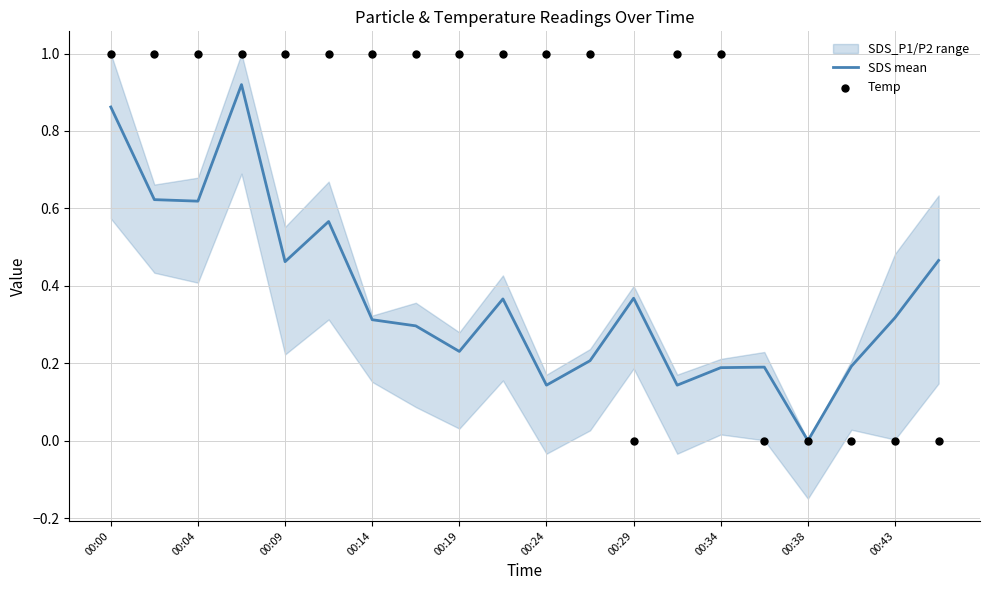

The value of SDS mean at 00:34 is 0.3. True or false?

False